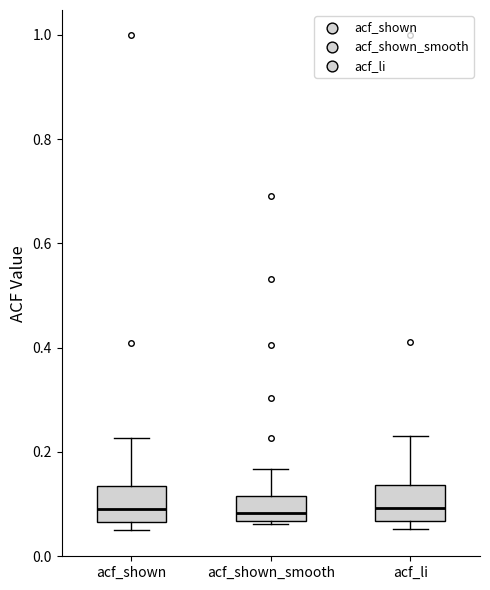

Reading left to right, transcribe this box plot: for each box, give where its median line is, the range the box spans, and where its two whiskers end, as read against the y-axis. The values are not printed on the chart, so give them approximately, as read against the axis.

acf_shown: median 0.10, box 0.06 to 0.14, whiskers 0.06 (just below the box's lower edge) to 0.22
acf_shown_smooth: median 0.08, box 0.06 to 0.12, whiskers 0.06 to 0.16
acf_li: median 0.10, box 0.06 to 0.14, whiskers 0.06 (just below the box's lower edge) to 0.24